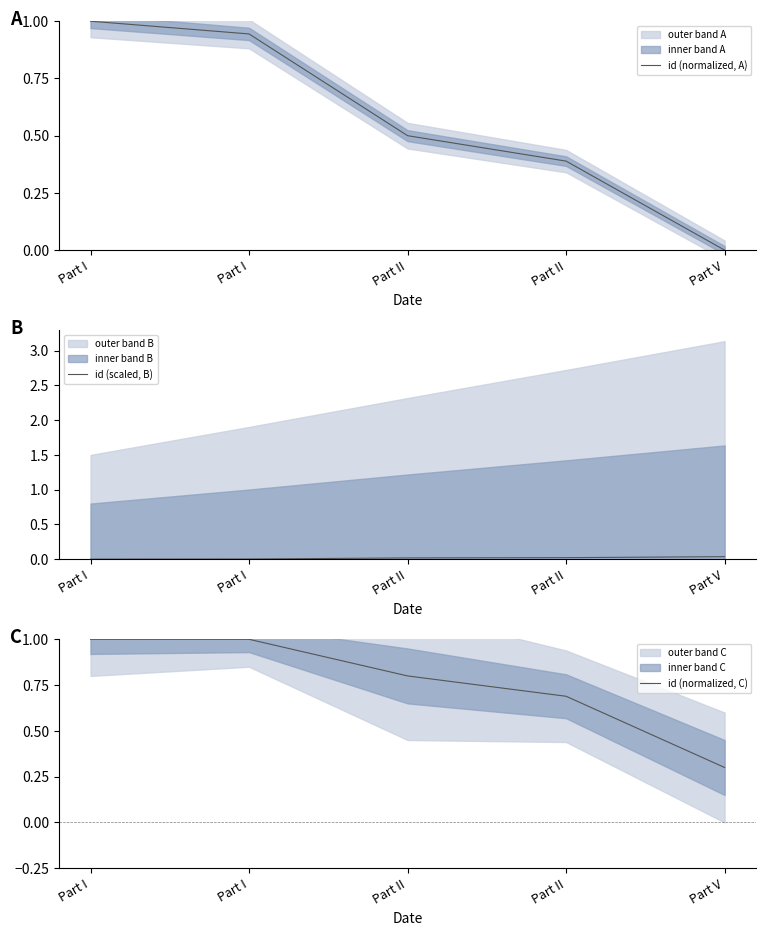

At which label is id (normalized, C) closest to 0?

Part V